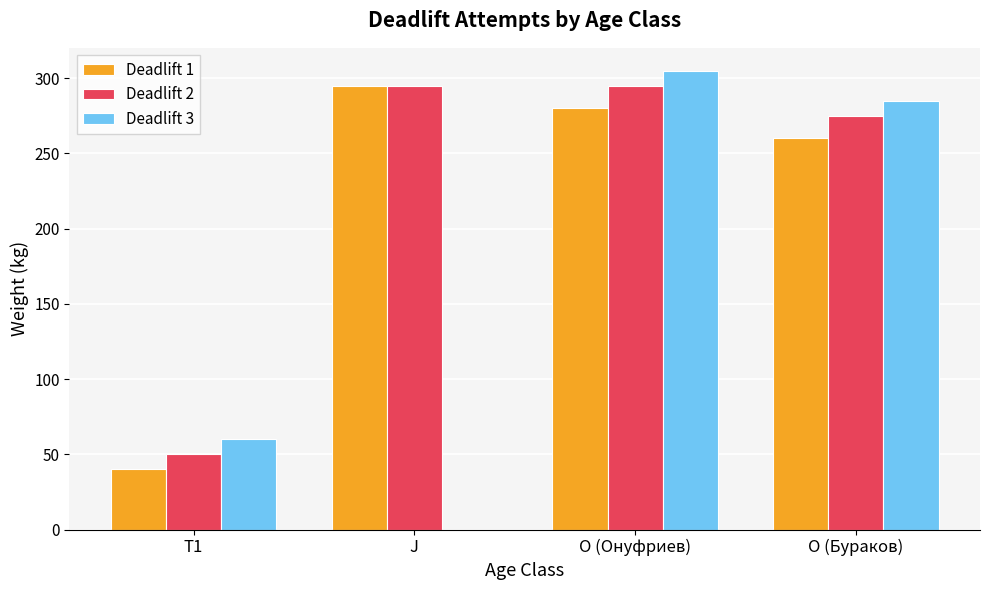

The Deadlift 3 series shows 117 at O (Онуфриев). True or false?

False